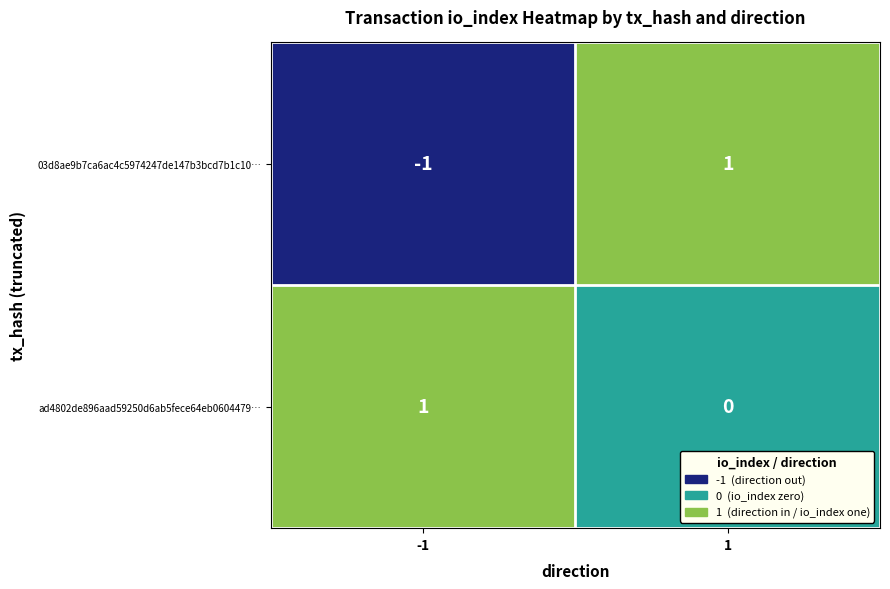

Reading left to right, list all the values displayed in this chart.

03d8ae9b7ca6ac4c5974247de147b3bcd7b1c10…: -1	1
ad4802de896aad59250d6ab5fece64eb0604479…: 1	0